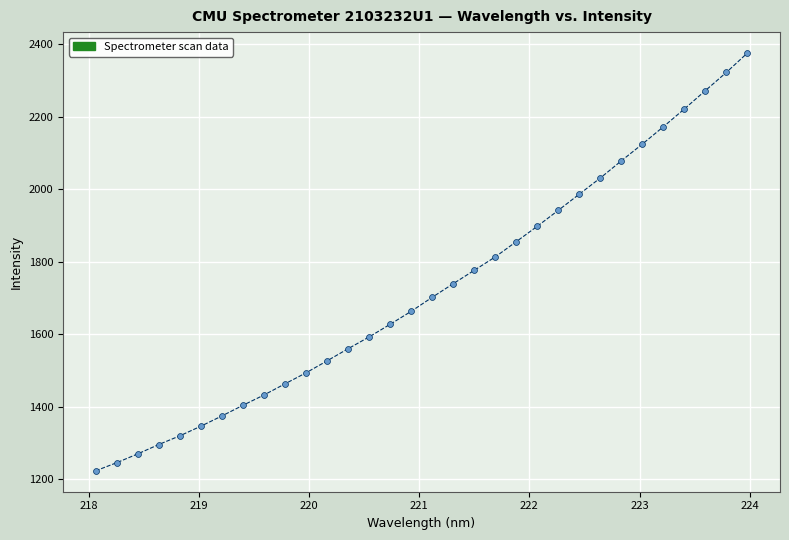

What is the range of X values (max minus min)?

5.9